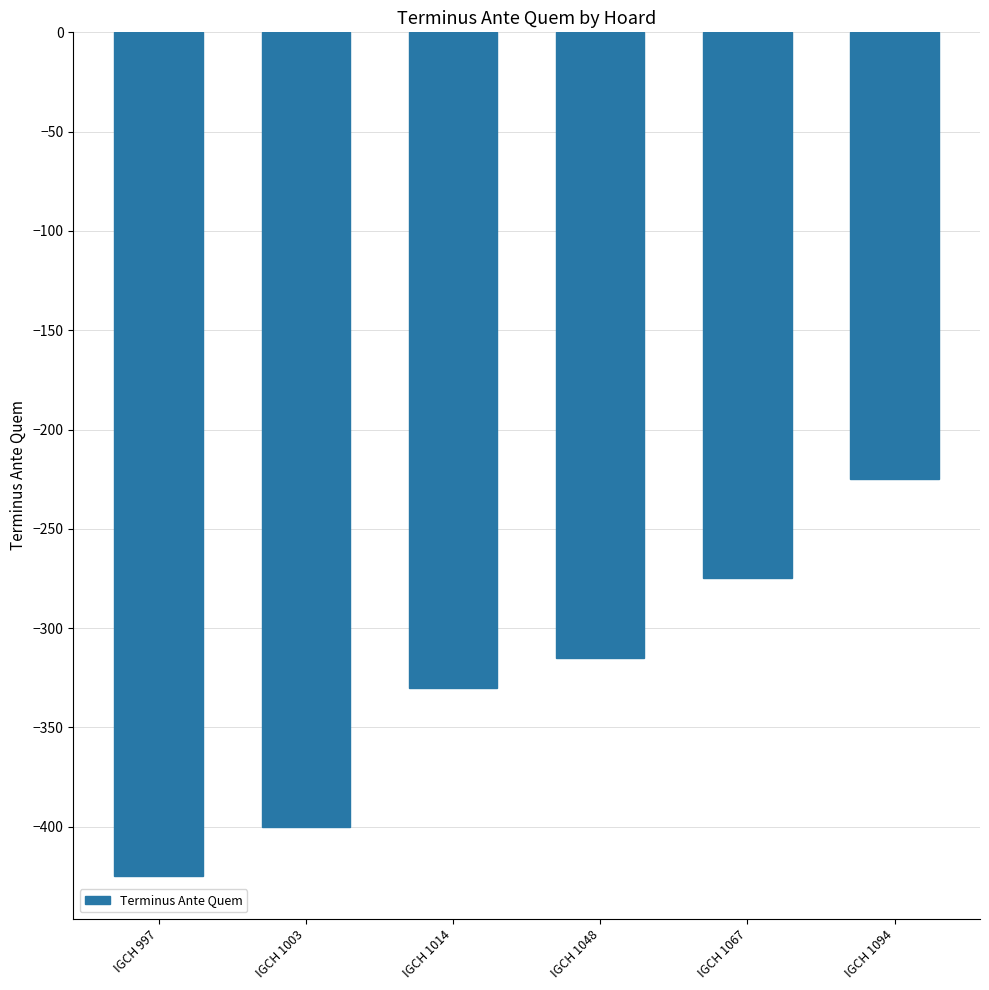

What is the value of the 3rd bar from the left?

-330